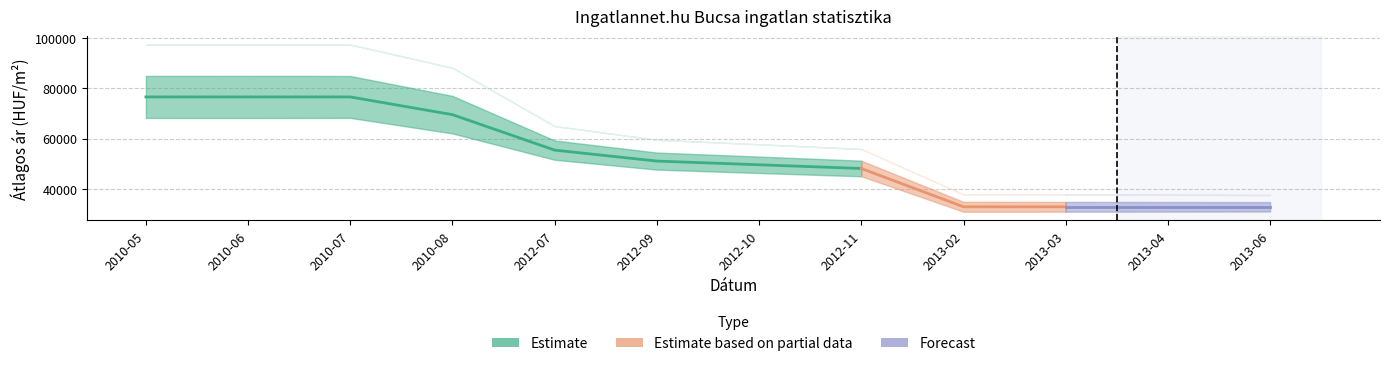

What is the spread (max minus min) of values at 2012-10?

8151